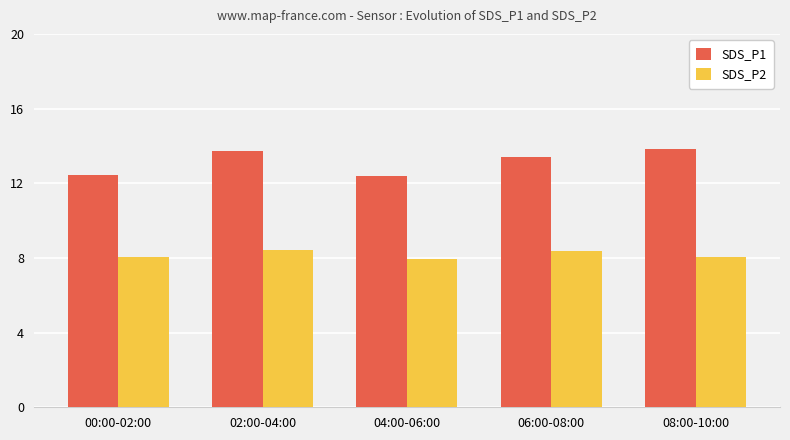

Rank the series at 02:00-04:00 from lowest to highest value.

SDS_P2, SDS_P1